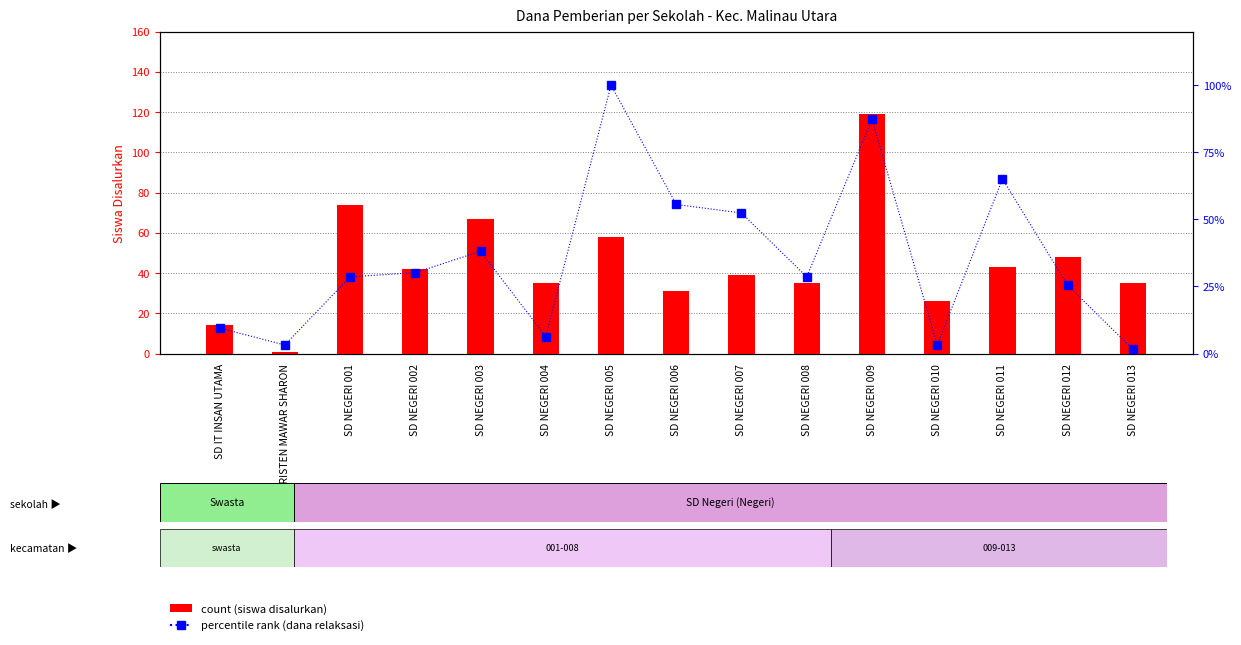

Read the percentile rank (dana relaksasi) value at SD NEGERI 008.

28.6